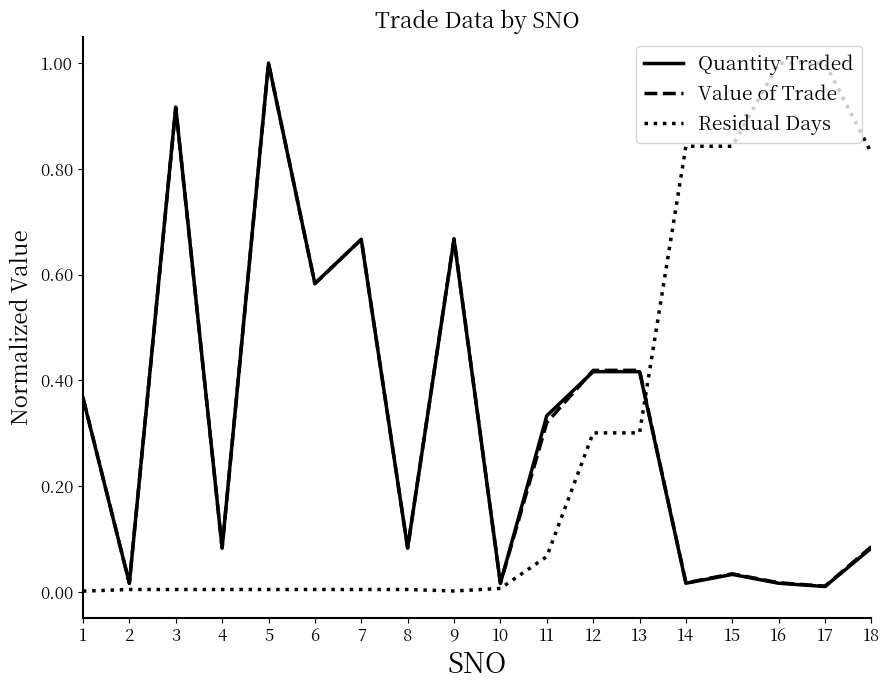

Is the value of Quantity Traded at 18 greater than the value of Residual Days at 18?

No